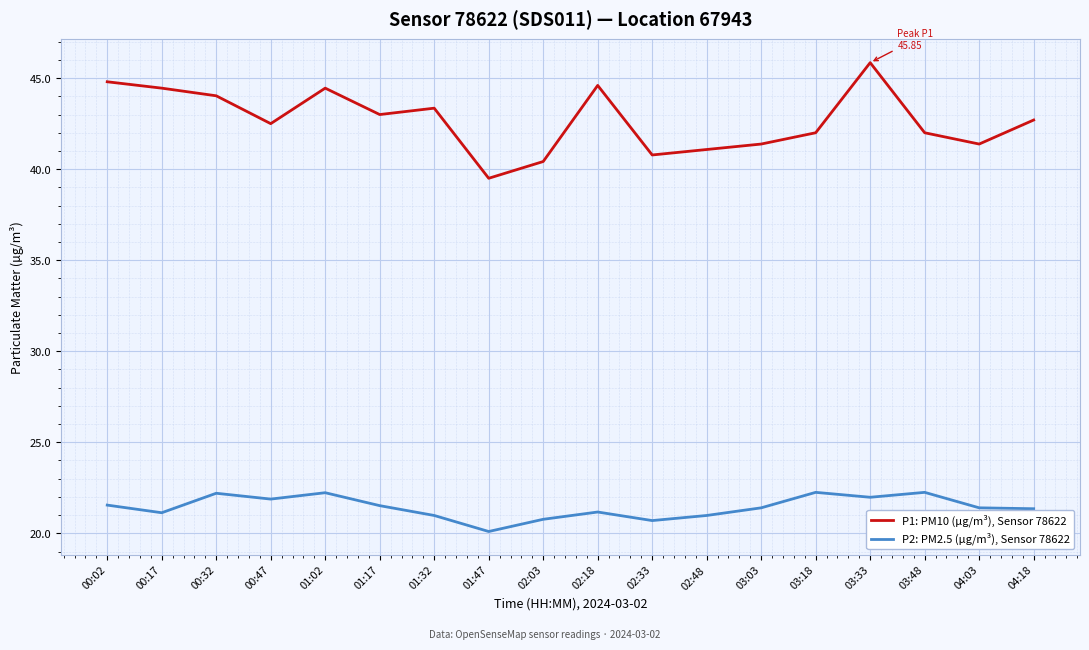

The value of P2: PM2.5 (µg/m³), Sensor 78622 at 00:47 is 21.9. True or false?

True